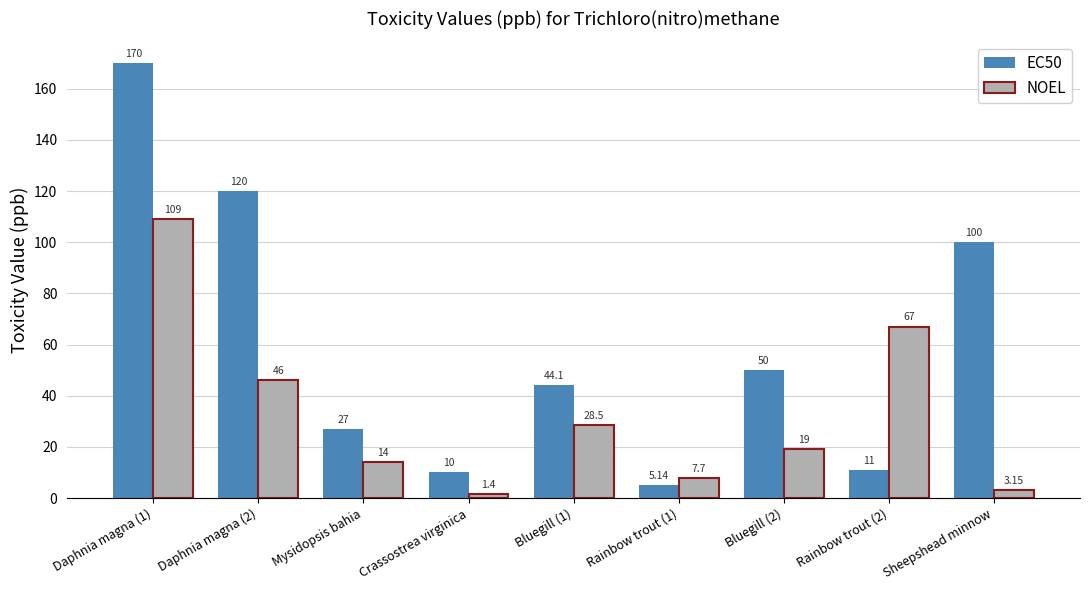

Between Daphnia magna (2) and Sheepshead minnow, which series saw the biggest shift?

NOEL